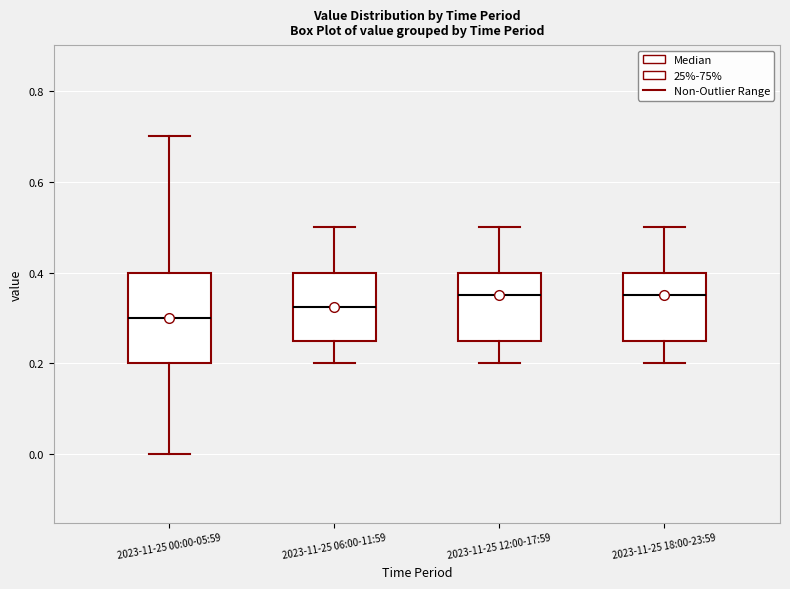

Comparing the boxes themselves (not the whiskers), which one is the tallest?

2023-11-25 00:00-05:59